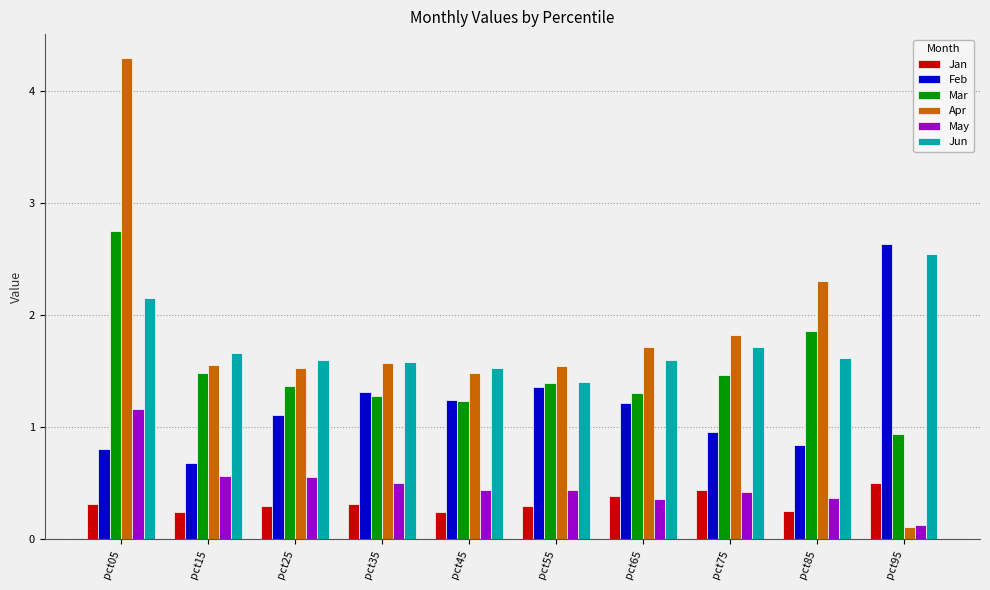

What are all the series names shown in the legend?

Jan, Feb, Mar, Apr, May, Jun